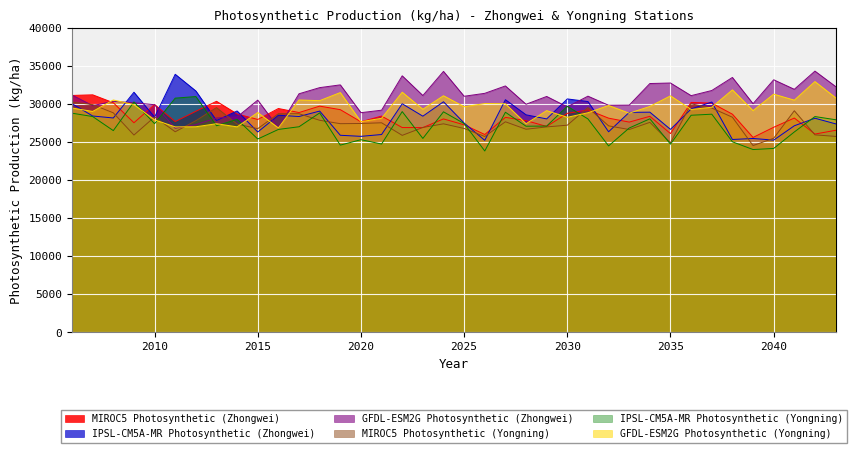

Reading right to left, extract all data points from this chart.

MIROC5 Photosynthetic (Zhongwei): 2043=26561.3	2042=26067.0	2041=28174.3	2040=26961.5	2039=25621.8	2038=28681.6	2037=30140.4	2036=30229.4	2035=26132.1	2034=28402.4	2033=27641.5	2032=28159.2	2031=29239.4	2030=28793.0	2029=27071.6	2028=27836.1	2027=28263.3	2026=26010.3	2025=27284.4	2024=28058.8	2023=26918.3	2022=26921.8	2021=28434.4	2020=27682.2	2019=29277.0	2018=29740.7	2017=28897.5	2016=29429.1	2015=27985.2	2014=28712.2	2013=30375.6	2012=29063.8	2011=27712.6	2010=29951.5	2009=27553.7	2008=30188.2	2007=31230.3	2006=31144.2
IPSL-CM5A-MR Photosynthetic (Zhongwei): 2043=27409.4	2042=28150.3	2041=27157.4	2040=25270.5	2039=25486.8	2038=25353.7	2037=30278.2	2036=29371.1	2035=26684.0	2034=28946.5	2033=28919.7	2032=26369.2	2031=30344.4	2030=30687.5	2029=28059.1	2028=28599.4	2027=30587.1	2026=25240.1	2025=27516.3	2024=30315.8	2023=28418.7	2022=30050.5	2021=26007.9	2020=25766.1	2019=25907.6	2018=29089.8	2017=28376.6	2016=28539.2	2015=26337.6	2014=29103.4	2013=27845.5	2012=31732.7	2011=33927.3	2010=28291.9	2009=31568.0	2008=28180.7	2007=28443.0	2006=30064.5
GFDL-ESM2G Photosynthetic (Zhongwei): 2043=32321.7	2042=34344.0	2041=31954.2	2040=33206.6	2039=30056.7	2038=33511.7	2037=31794.3	2036=31119.3	2035=32780.4	2034=32712.6	2033=29873.2	2032=29854.6	2031=31050.0	2030=29642.0	2029=31012.3	2028=29987.0	2027=32395.0	2026=31423.9	2025=31039.5	2024=34309.4	2023=31132.8	2022=33728.0	2021=29205.5	2020=28879.9	2019=32536.2	2018=32173.3	2017=31365.6	2016=26878.0	2015=30531.0	2014=28320.3	2013=28181.5	2012=27305.1	2011=26835.1	2010=29924.1	2009=30187.9	2008=30366.1	2007=29807.4	2006=31197.8
MIROC5 Photosynthetic (Yongning): 2043=25758.6	2042=25963.2	2041=29133.9	2040=25510.6	2039=24552.7	2038=28281.7	2037=29485.8	2036=30047.0	2035=24921.4	2034=27608.4	2033=26660.6	2032=27147.7	2031=29560.6	2030=27234.4	2029=27006.8	2028=26699.8	2027=27680.5	2026=25748.7	2025=26800.6	2024=27413.7	2023=26934.6	2022=25895.4	2021=27551.0	2020=27457.6	2019=27432.0	2018=27878.0	2017=28738.7	2016=28745.9	2015=26777.6	2014=27376.6	2013=29546.4	2012=27827.6	2011=26368.4	2010=28321.5	2009=25936.0	2008=28858.4	2007=29942.5	2006=30276.7
IPSL-CM5A-MR Photosynthetic (Yongning): 2043=27952.5	2042=28368.4	2041=26342.0	2040=24175.5	2039=24032.5	2038=25048.2	2037=28679.9	2036=28541.2	2035=24736.0	2034=28071.4	2033=26863.7	2032=24507.6	2031=28056.7	2030=29721.2	2029=27120.3	2028=27100.4	2027=28935.6	2026=23843.8	2025=27446.8	2024=28993.9	2023=25493.5	2022=29021.6	2021=24756.0	2020=25327.1	2019=24611.8	2018=28849.1	2017=27028.2	2016=26676.6	2015=25414.9	2014=27999.6	2013=27159.0	2012=31000.5	2011=30790.8	2010=27432.8	2009=30292.6	2008=26522.1	2007=28370.7	2006=28812.9
GFDL-ESM2G Photosynthetic (Yongning): 2043=30843.6	2042=32971.8	2041=30527.0	2040=31318.1	2039=29144.8	2038=31879.7	2037=29594.5	2036=29298.0	2035=31095.2	2034=29699.6	2033=28815.3	2032=29827.7	2031=28868.4	2030=28268.4	2029=29150.7	2028=27425.7	2027=30052.3	2026=30076.5	2025=29662.8	2024=31106.8	2023=29328.6	2022=31570.9	2021=28139.9	2020=27690.9	2019=31524.7	2018=30459.2	2017=30549.5	2016=26876.9	2015=28901.0	2014=27015.5	2013=27425.8	2012=27025.3	2011=27011.1	2010=27935.5	2009=29940.0	2008=30550.5	2007=29042.8	2006=29493.5